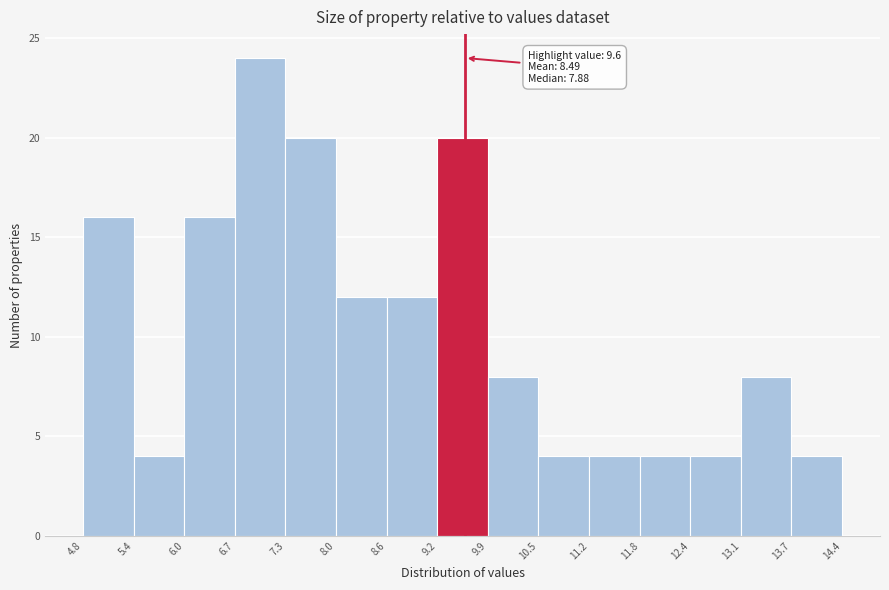

Over which range of the x-axis is the bar tallest?

6.7 to 7.3